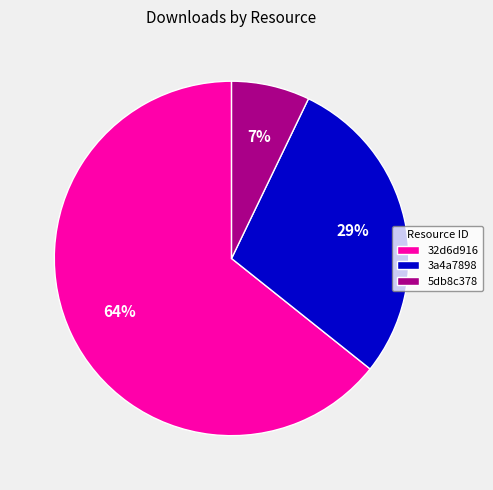

The 3a4a7898 slice represents 22% of the pie. True or false?

False